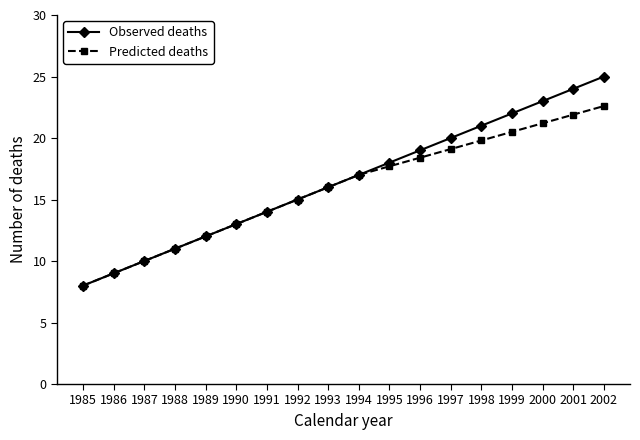

What is the spread (max minus min) of values at 2000?

1.8